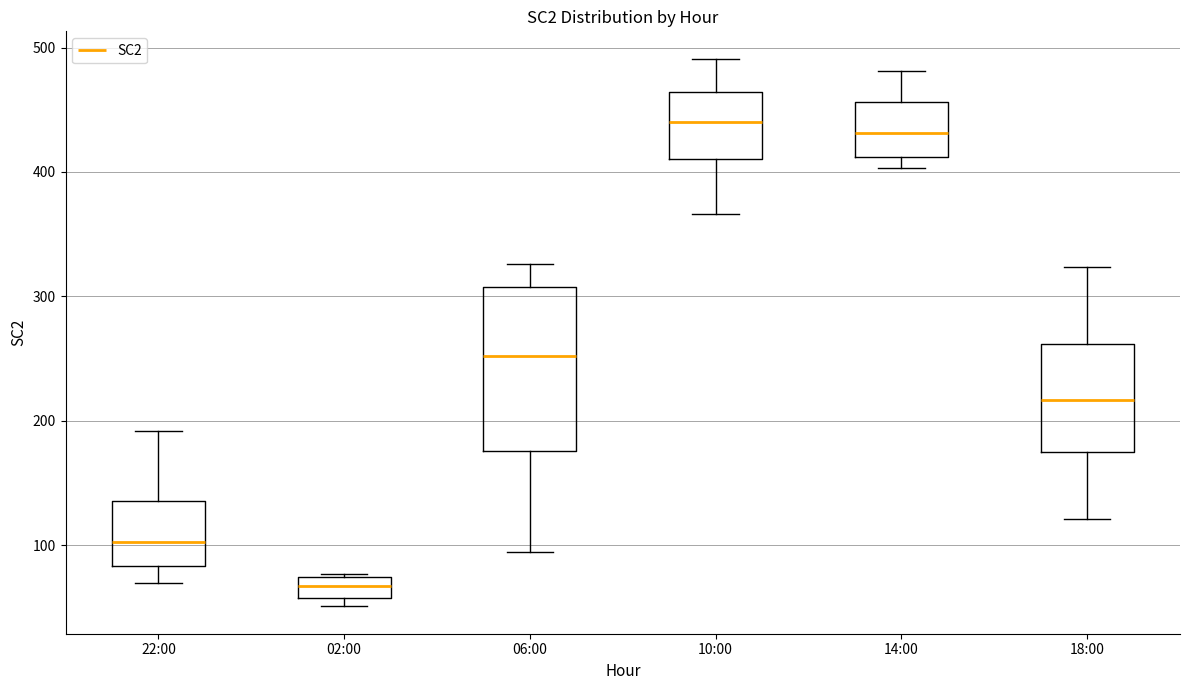

Which box is the tallest, from its lower edge to its upper edge?

06:00